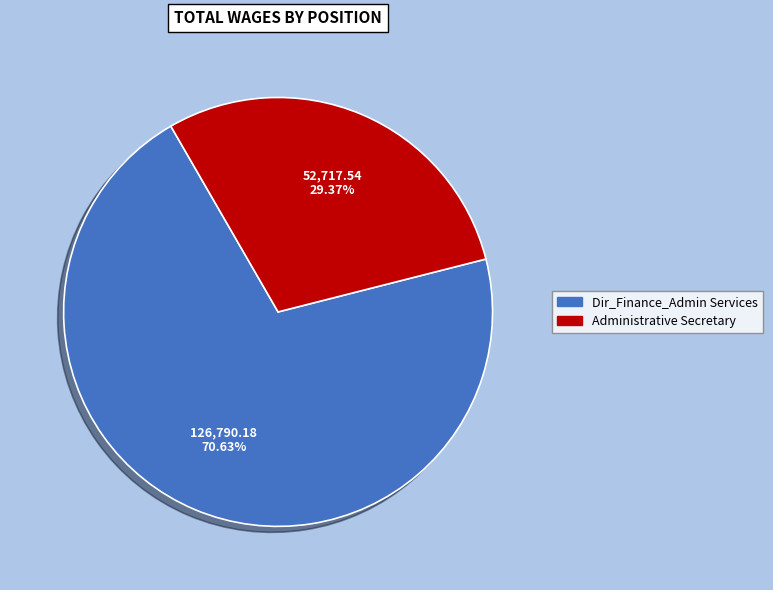

To the nearest percent, what is the average slice percentage?

50%